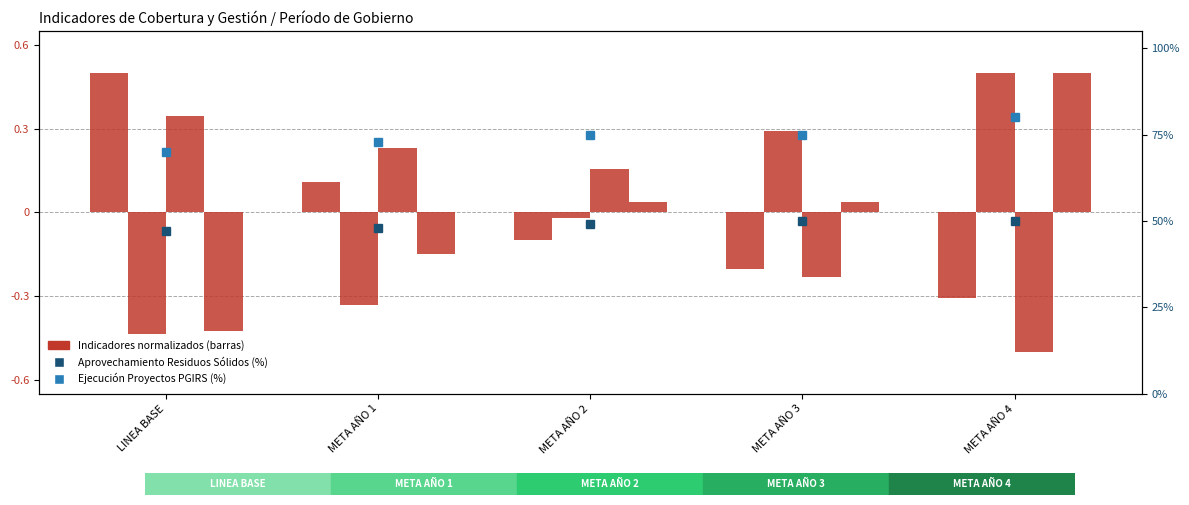

At how many categories does at least one series exceed 48?

5